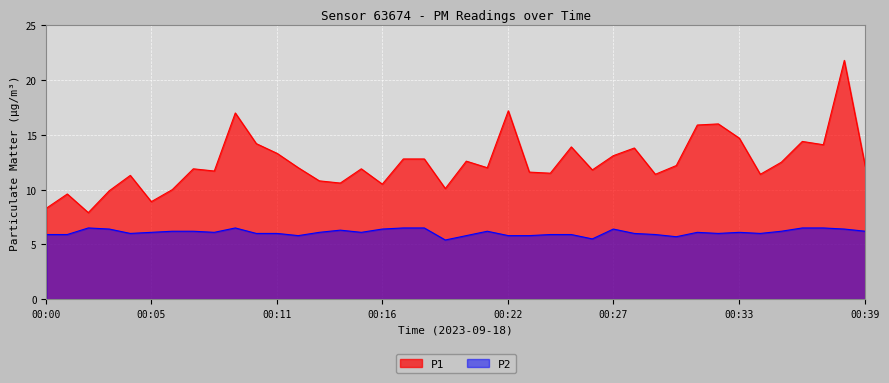

True or false: P2 and P1 cross at least once.

False